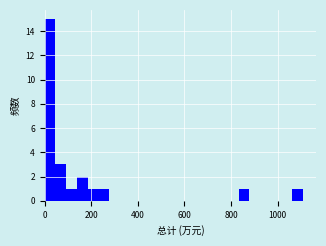

Around what value on the x-axis is the tallest bar? Give the approximate position of its centre, as read against the axis.

20